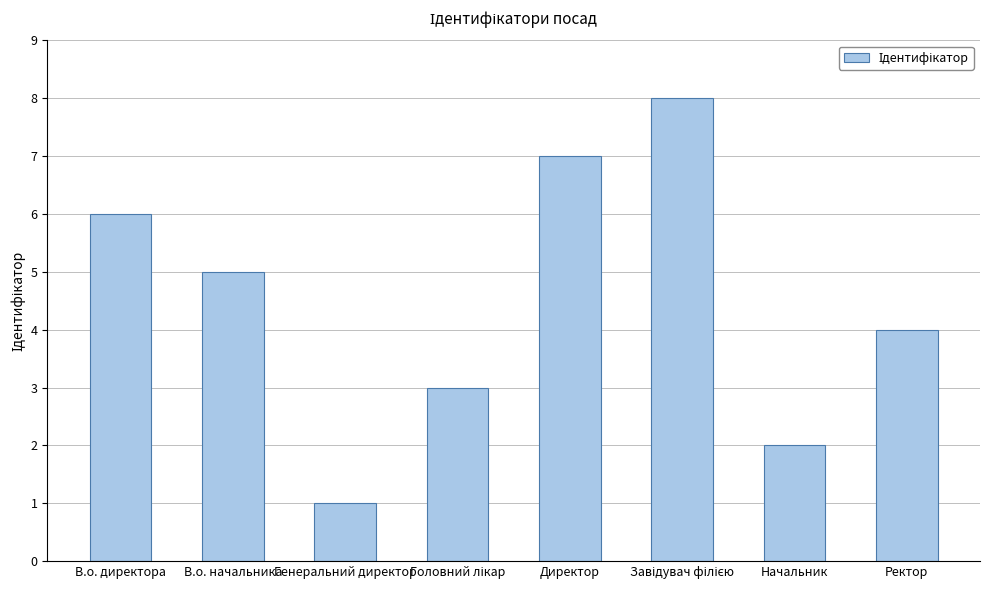

What position from the left is Генеральний директор?

3